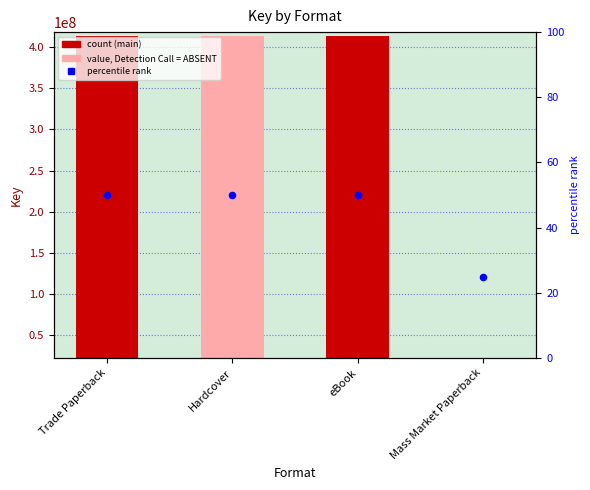

Between Hardcover and Trade Paperback, which is larger?

Hardcover